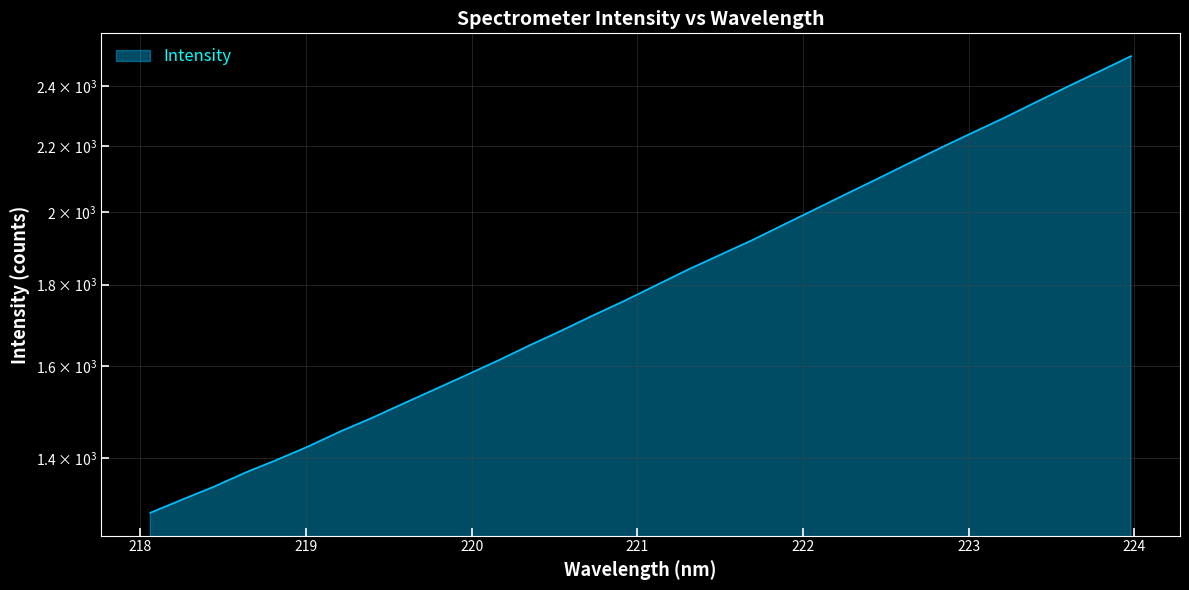

What is the label of the 7th point from the right?

222.8355